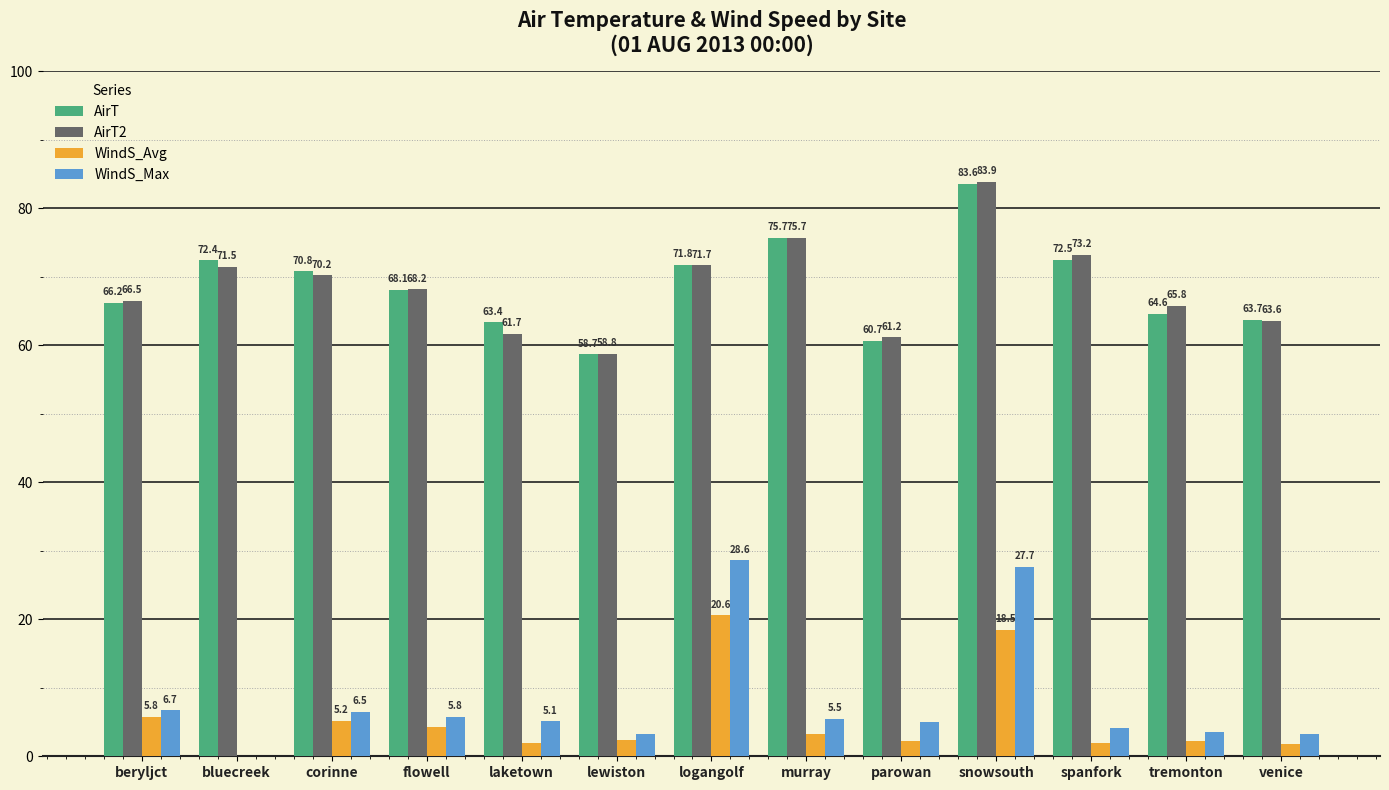

How many values in the AirT series exceed 68?

7